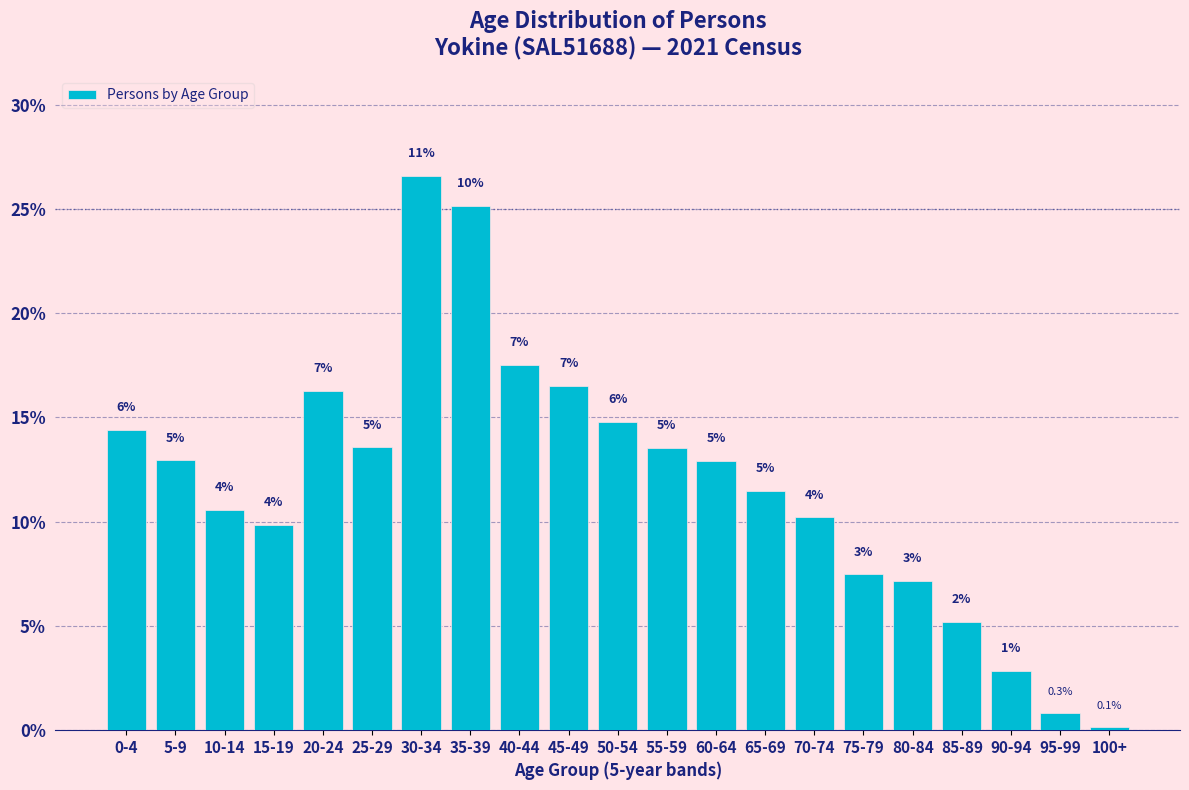

Does the chart contain any negative values?

No